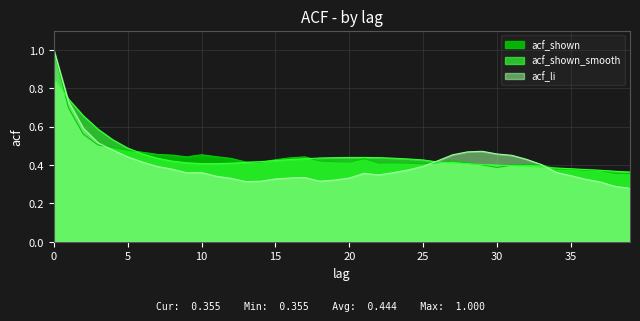

What is the maximum value for acf_shown?

1.0